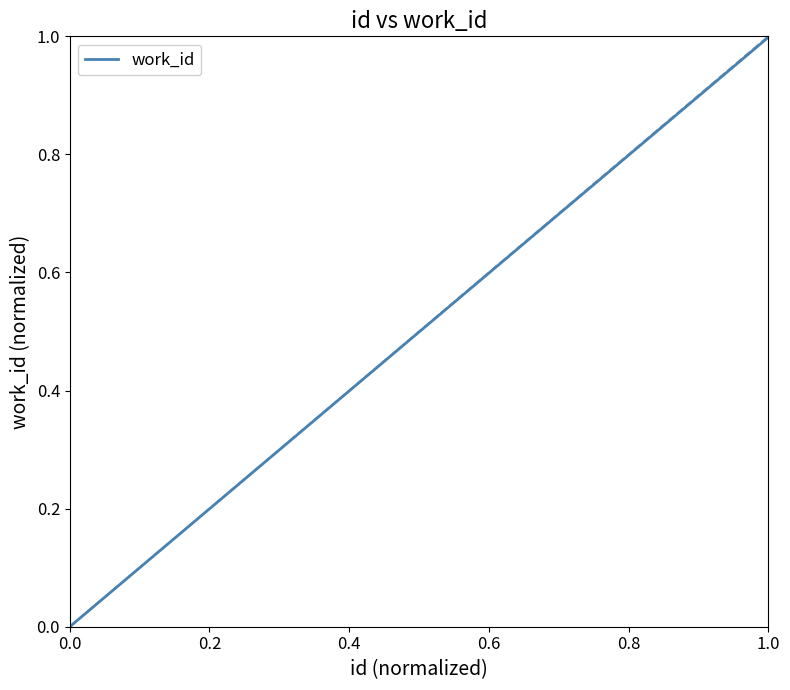

Reading left to right, what are all the values shown in this chart?

0.0	1.0	1.0